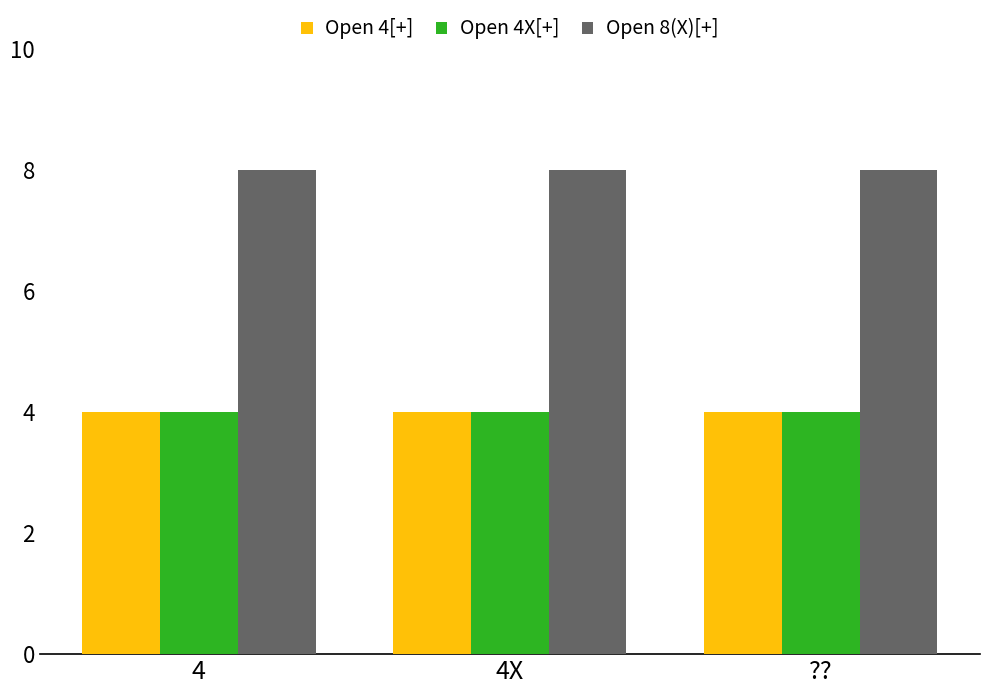

Which series has the largest total across all categories?

Open 8(X)[+]